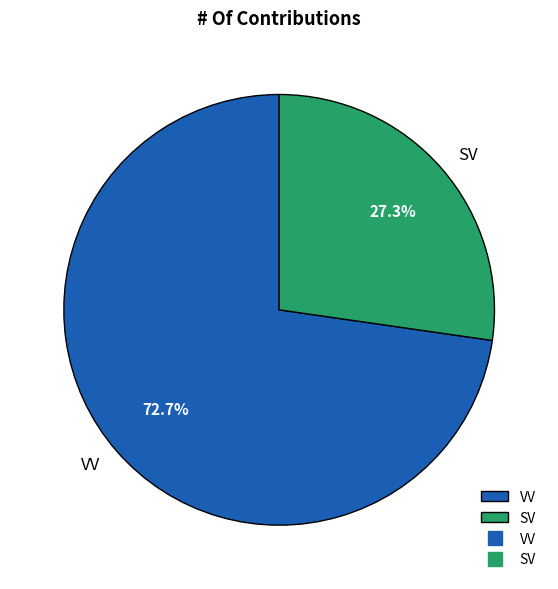

To the nearest percent, what portion does VV represent?

73%